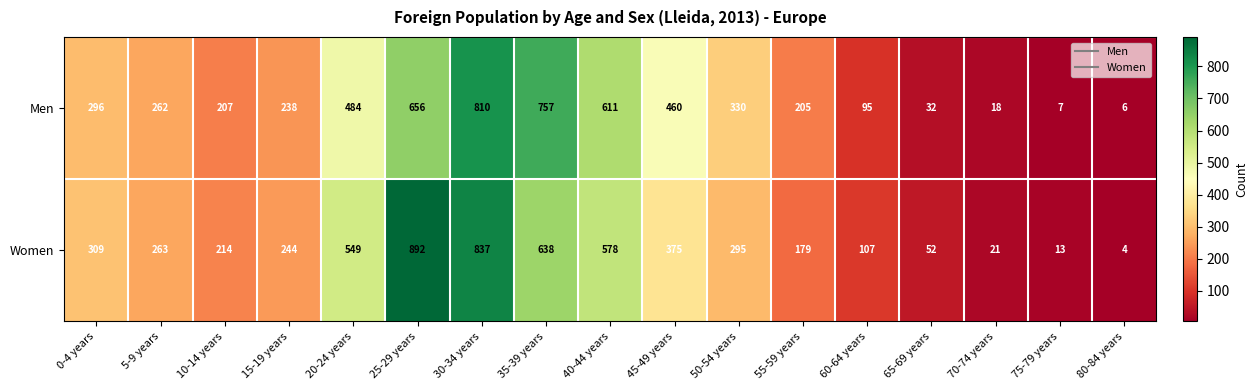

What is the difference between the maximum and minimum values in the Women series?

888